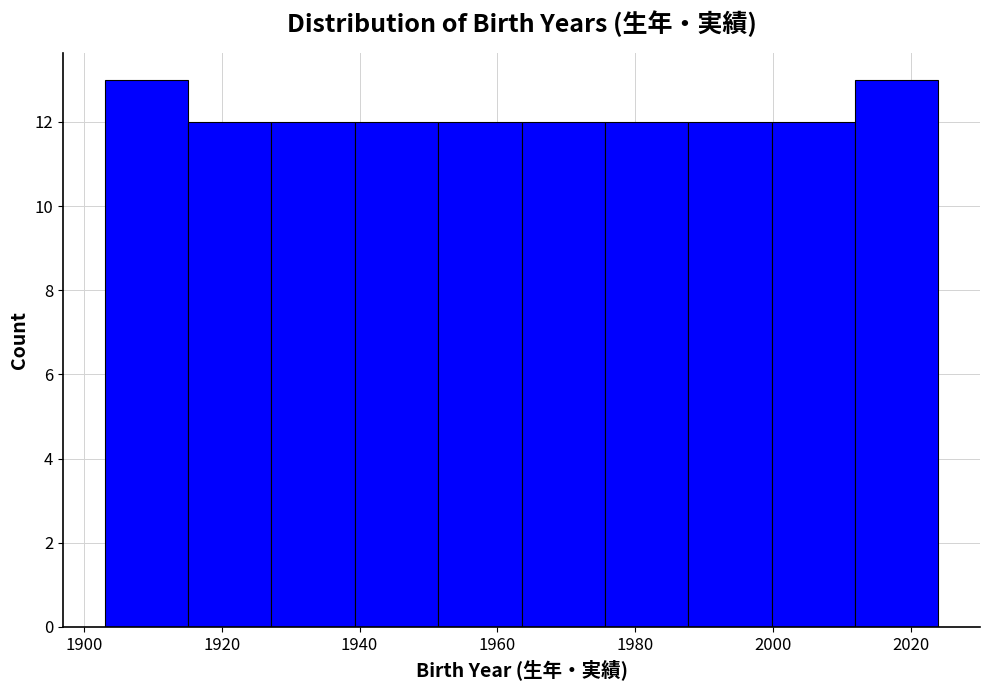

How tall is the bar that spans 2000 to 2012 on the x-axis? Neither the bar edges nor the heights are printed on the chart, so give them approximately, as read against the axes.

12